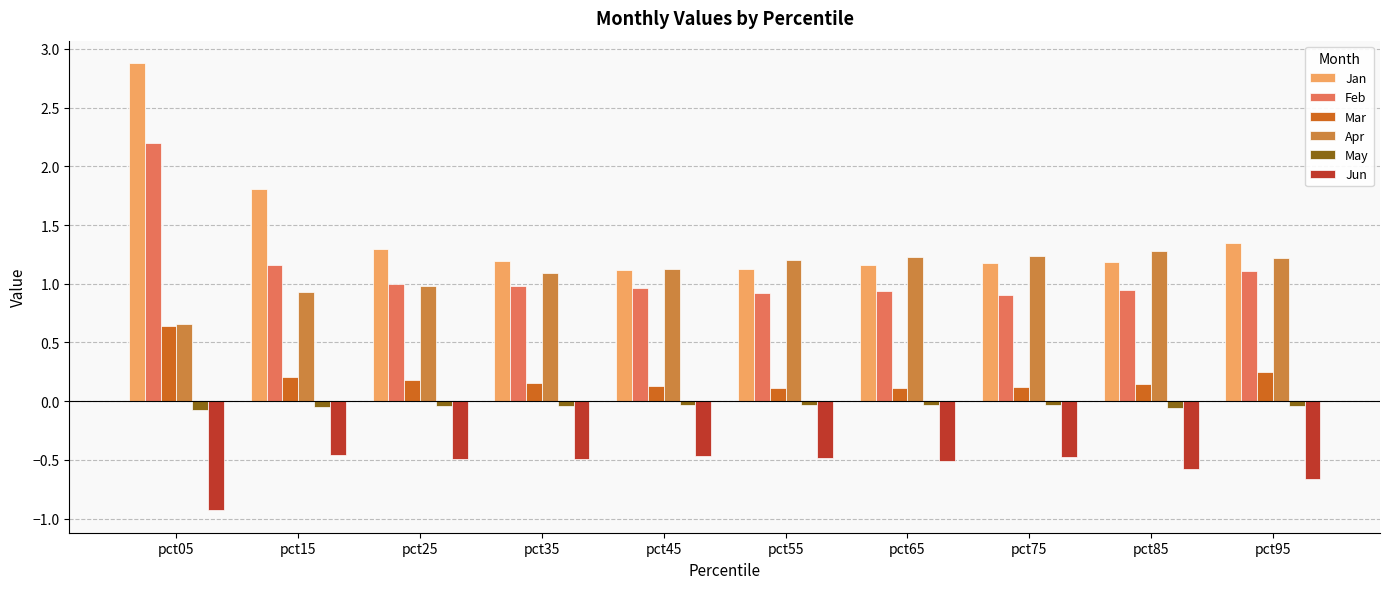

Is the value of Jan at pct85 greater than the value of Apr at pct15?

Yes